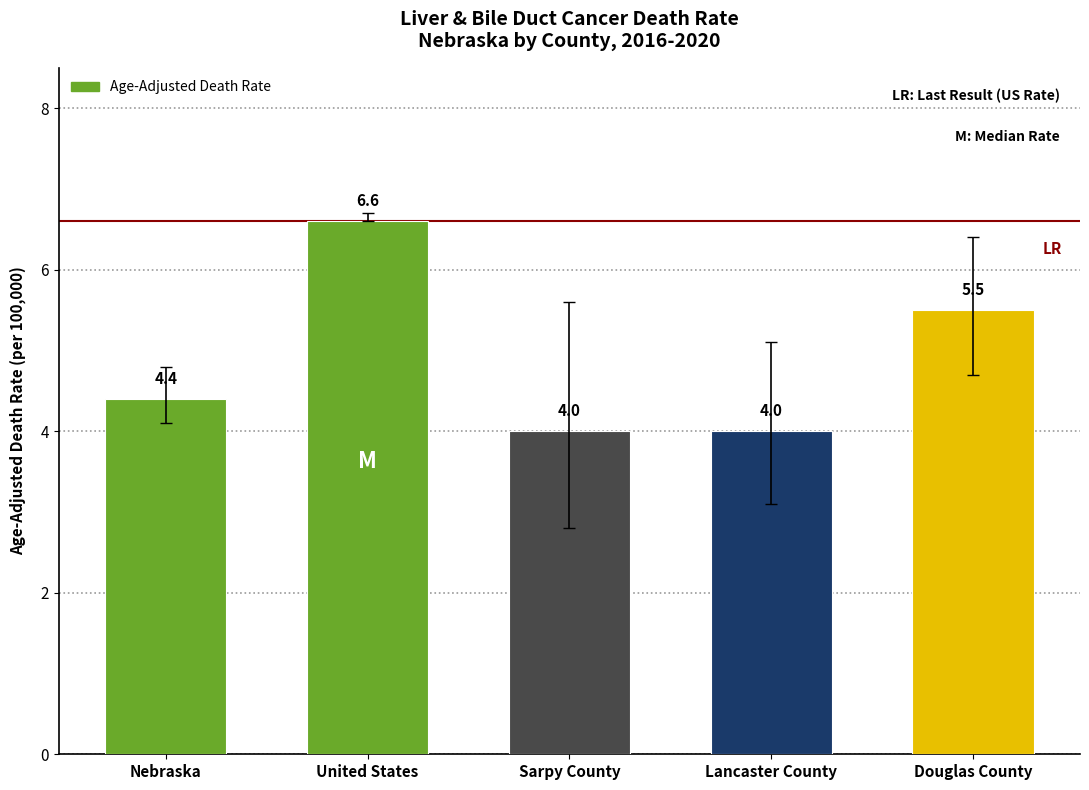

Reading left to right, transcribe all the data shown in this chart.

4.4	6.6	4.0	4.0	5.5